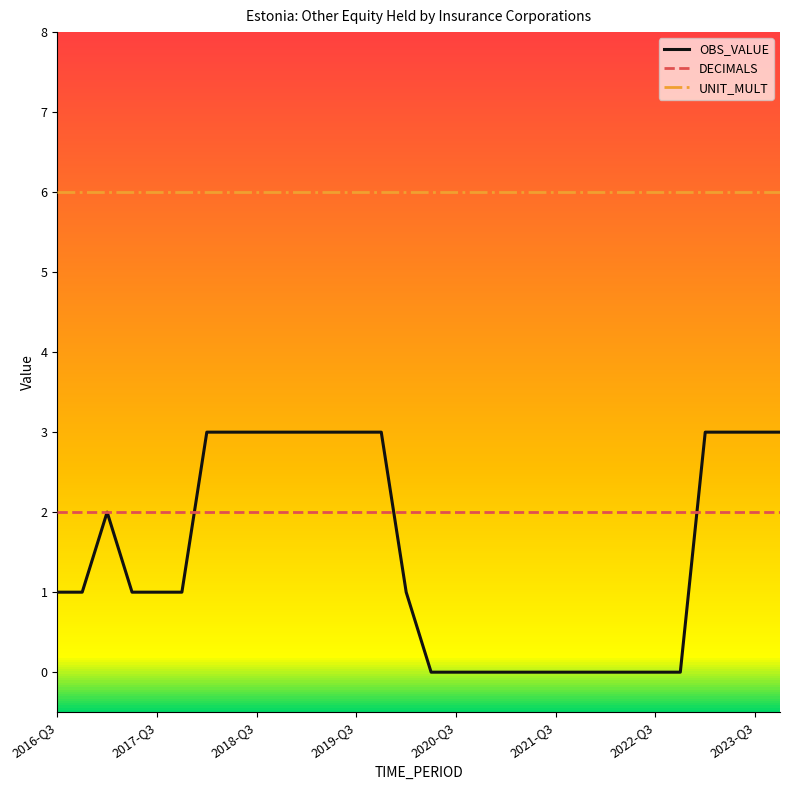

Rank the series by their maximum value, from highest to lowest.

UNIT_MULT, OBS_VALUE, DECIMALS